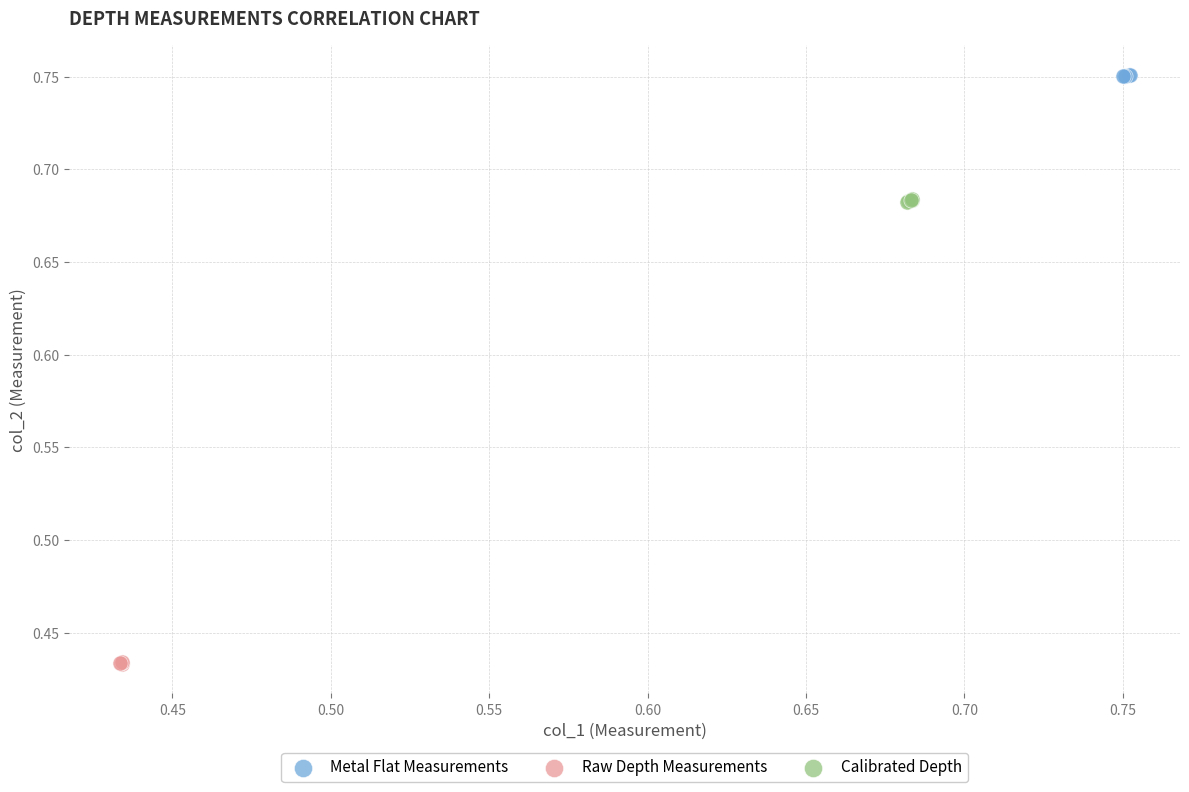

What are all the series names shown in the legend?

Metal Flat Measurements, Raw Depth Measurements, Calibrated Depth